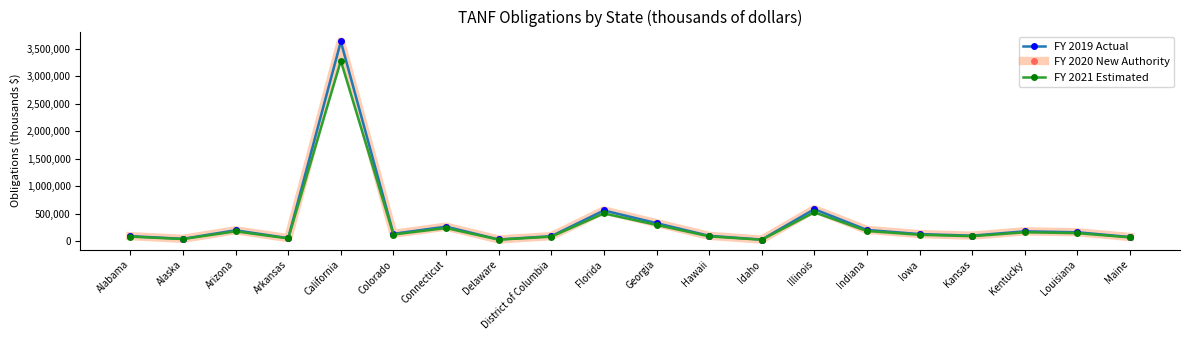

What is the spread (max minus min) of values at Florida?

54387